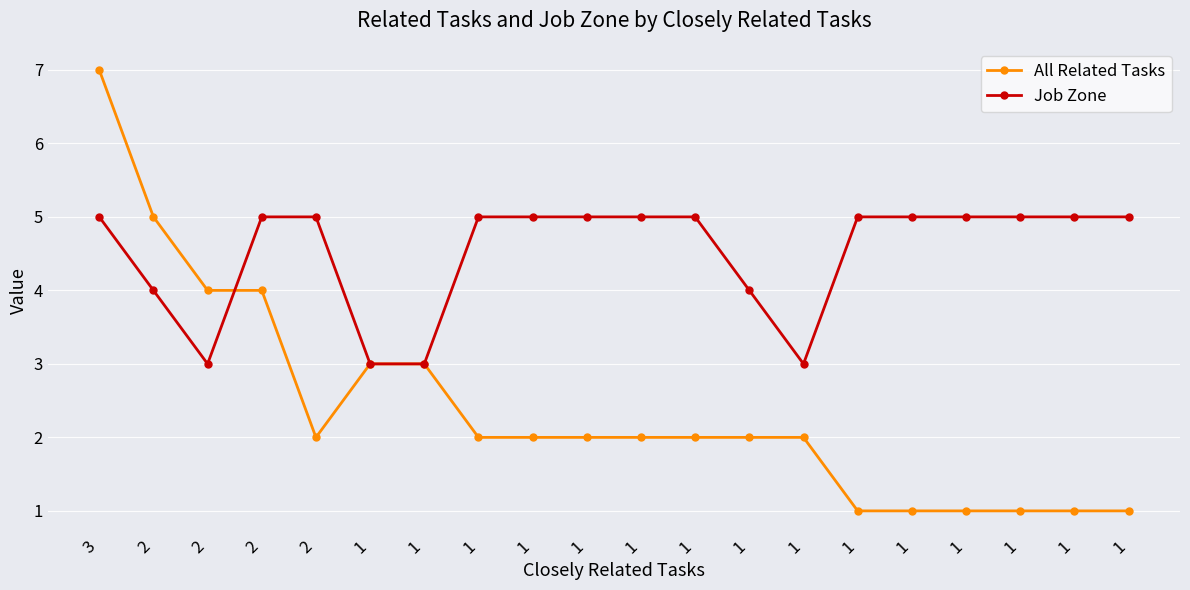

How many categories are shown in the chart?

20